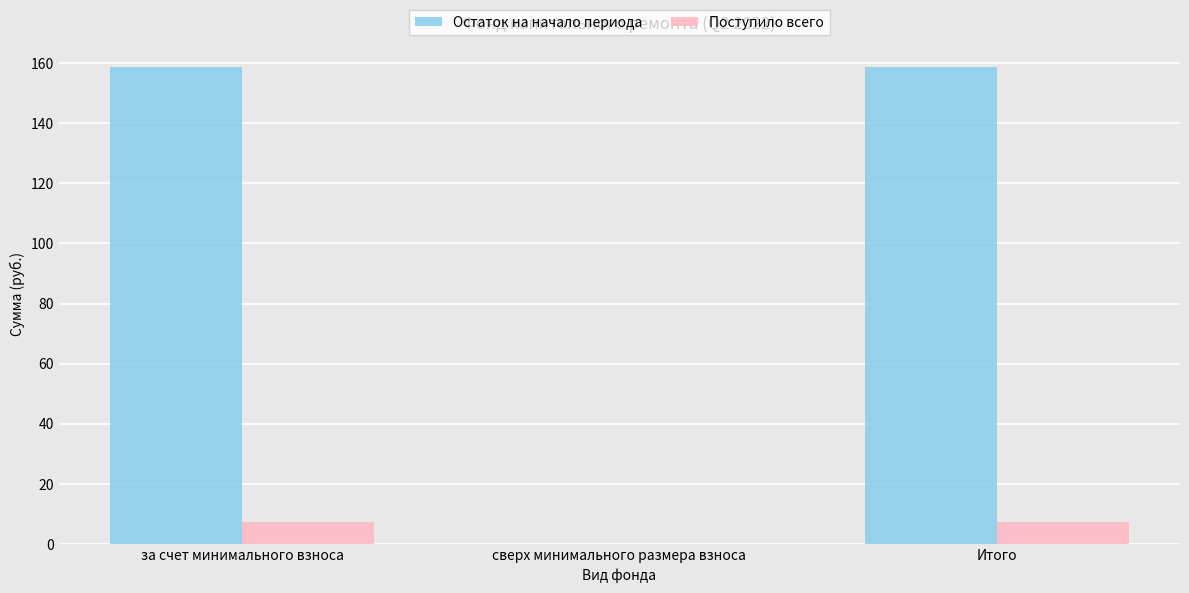

What is the sum of all Остаток на начало периода values?

317.5